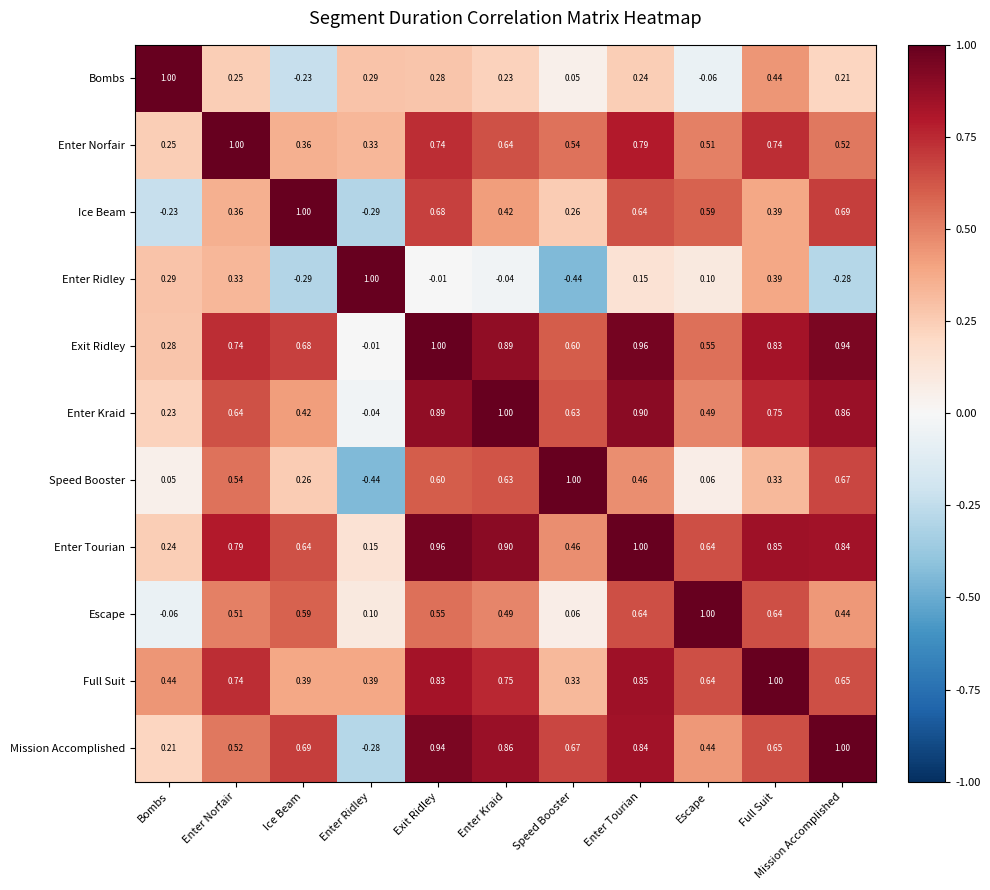

Is the value of Enter Ridley at Bombs greater than the value of Full Suit at Enter Kraid?

No